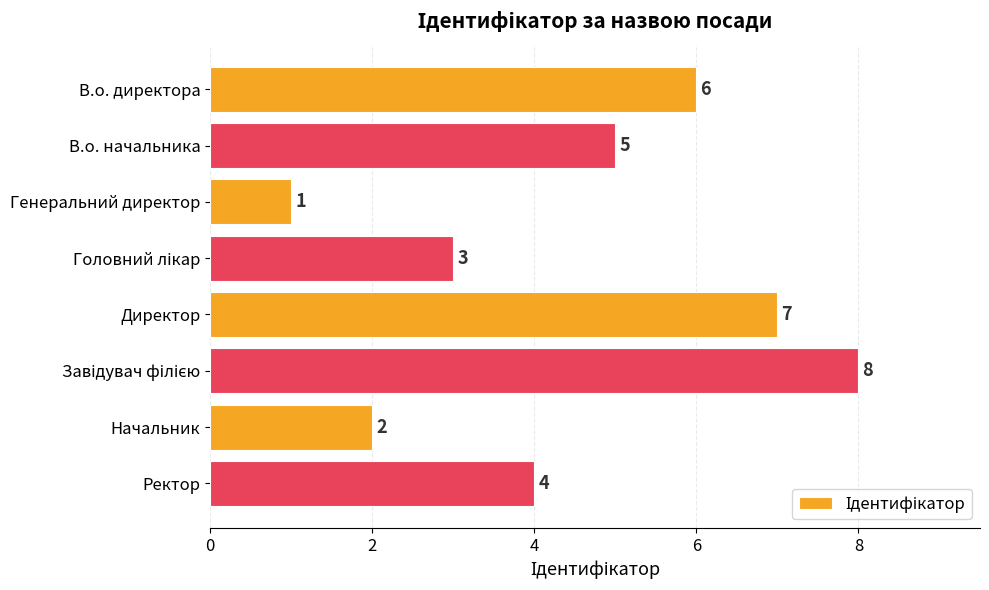

What is the label of the 8th bar from the bottom?

В.о. директора